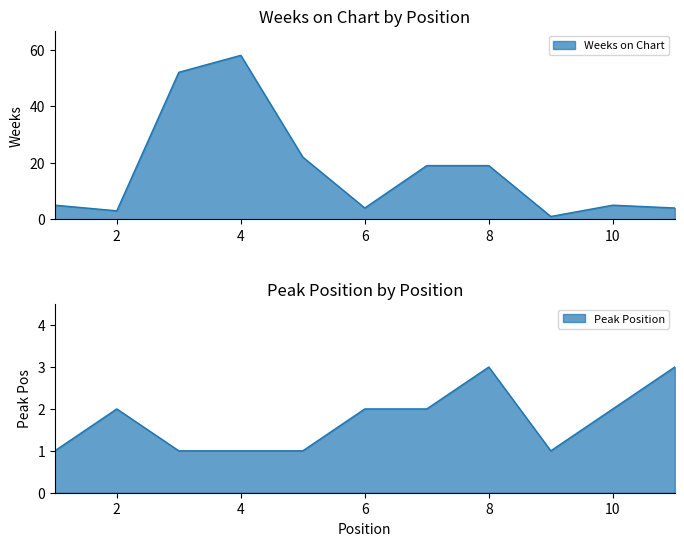

True or false: Peak Position has more than 2 points higher than both neighbors.

False